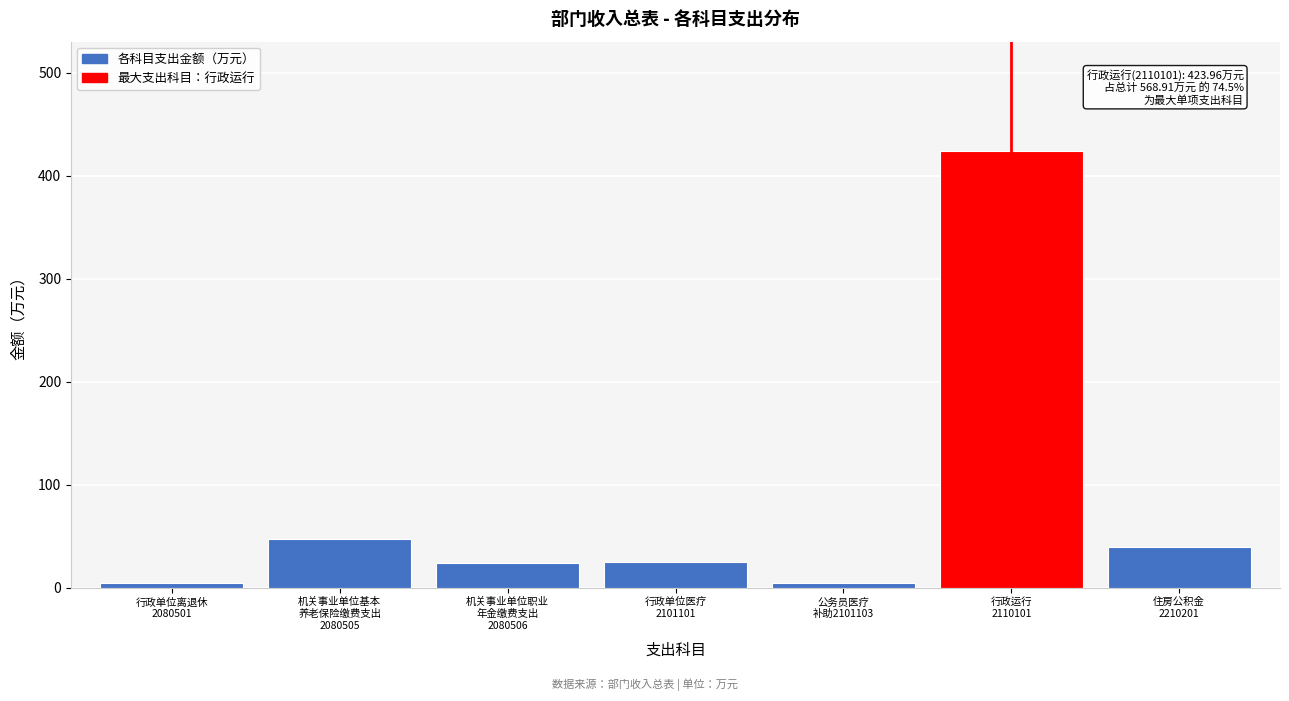

What is the maximum value shown in the chart?

424.0